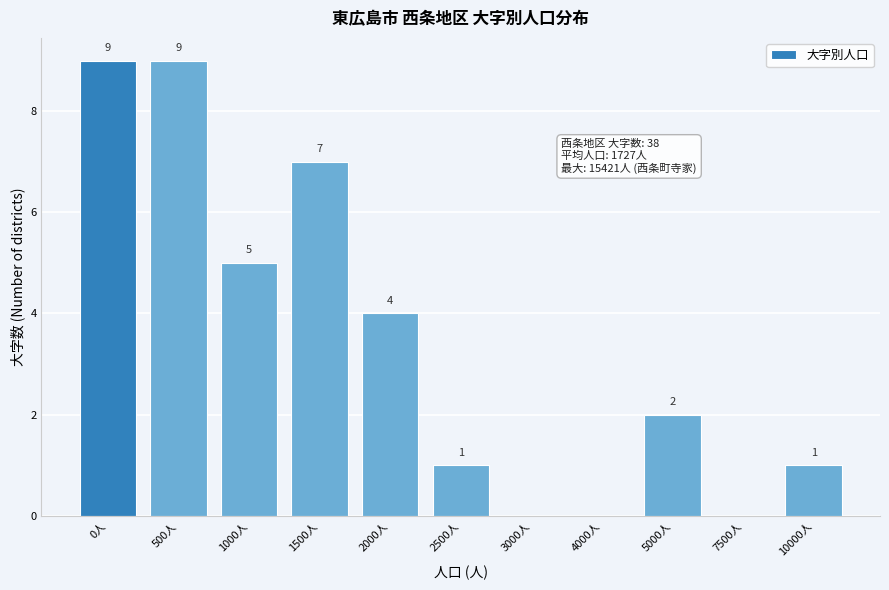

What is the sum of the values at 5000人 and 2000人?

6